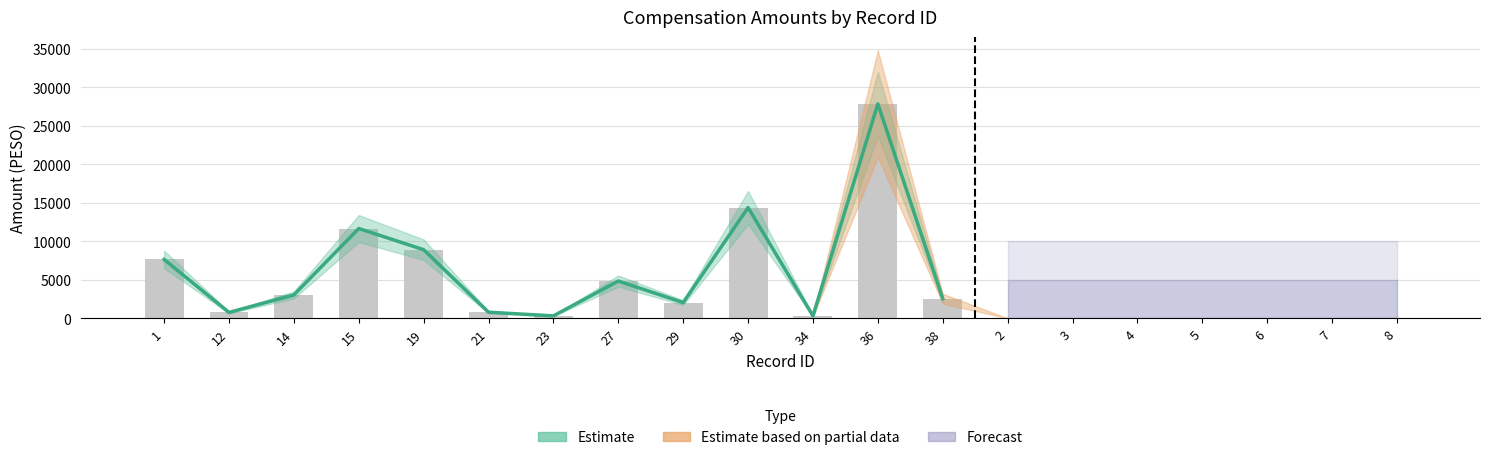

What is the change in value from 14 to 36?

+24789.4